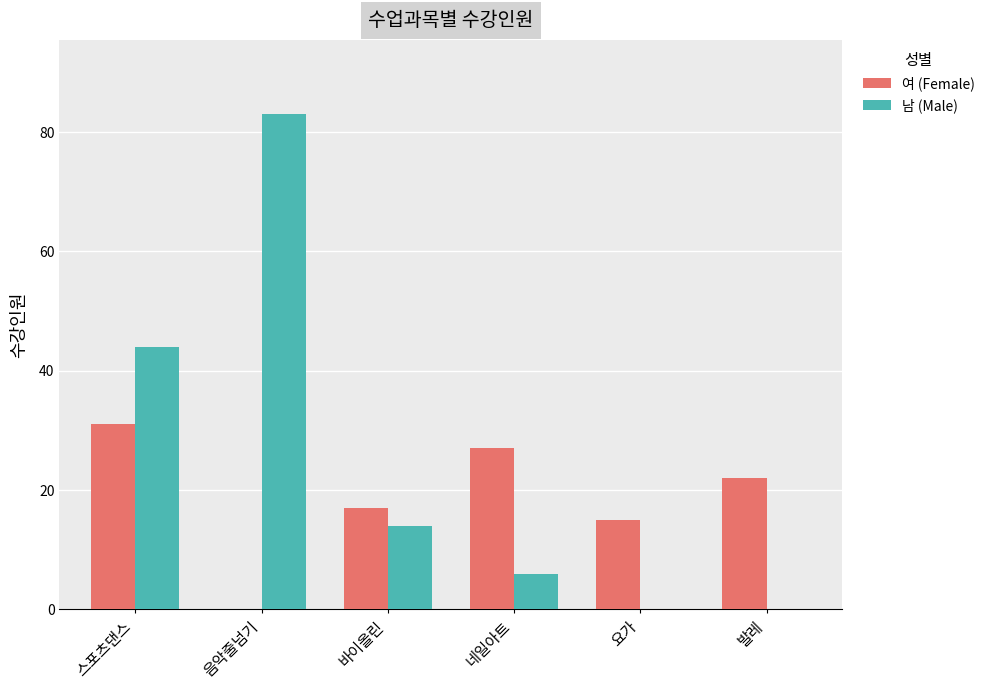

Reading left to right, what are all the values shown in this chart?

여 (Female): 스포츠댄스=31	음악줄넘기=0	바이올린=17	네일아트=27	요가=15	발레=22
남 (Male): 스포츠댄스=44	음악줄넘기=83	바이올린=14	네일아트=6	요가=0	발레=0